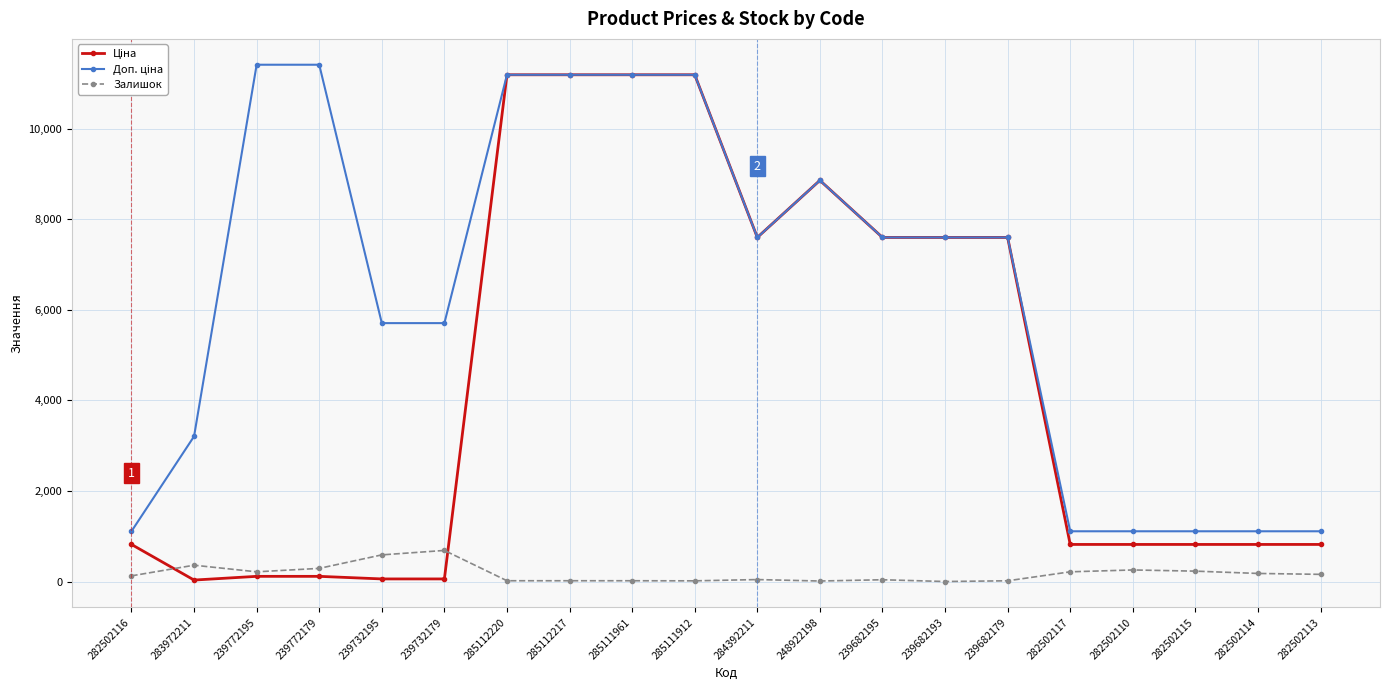

What is the total value across all series at 239682193?

15193.1